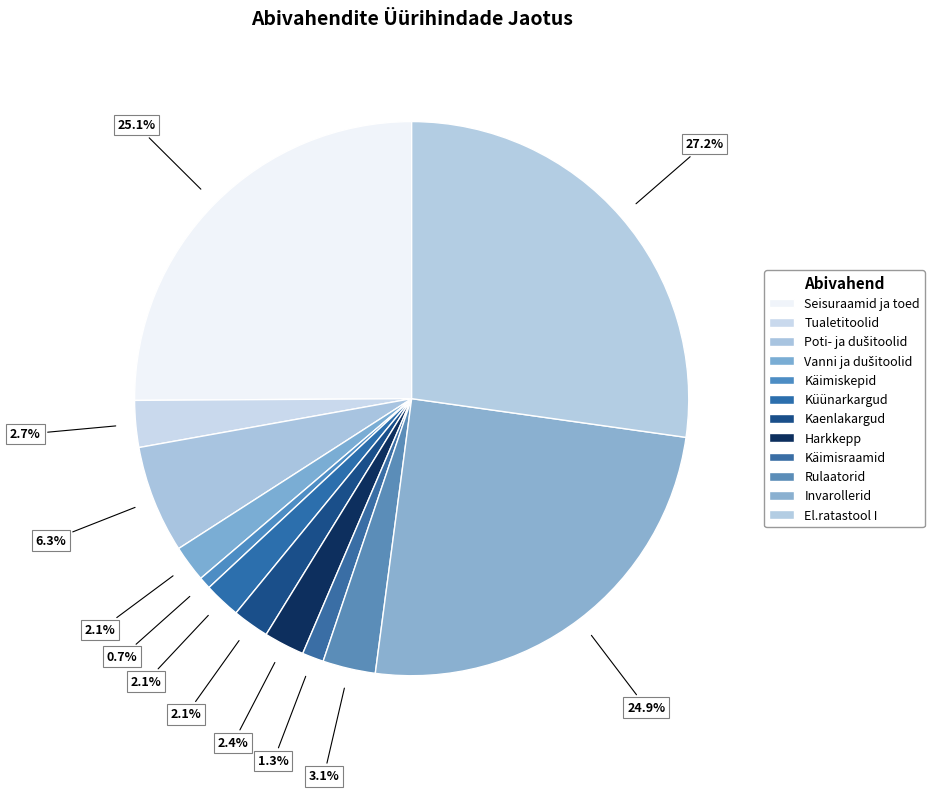

Approximately how many times larger is the value at Tualetitoolid compared to Invarollerid?

0.1